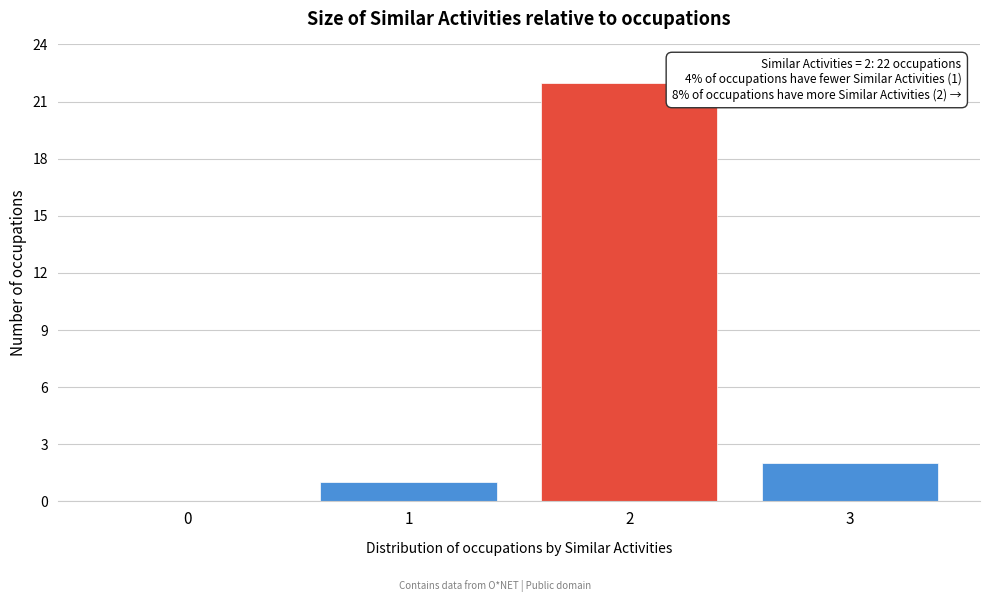

Reading left to right, transcribe all the data shown in this chart.

0=0	1=1	2=22	3=2